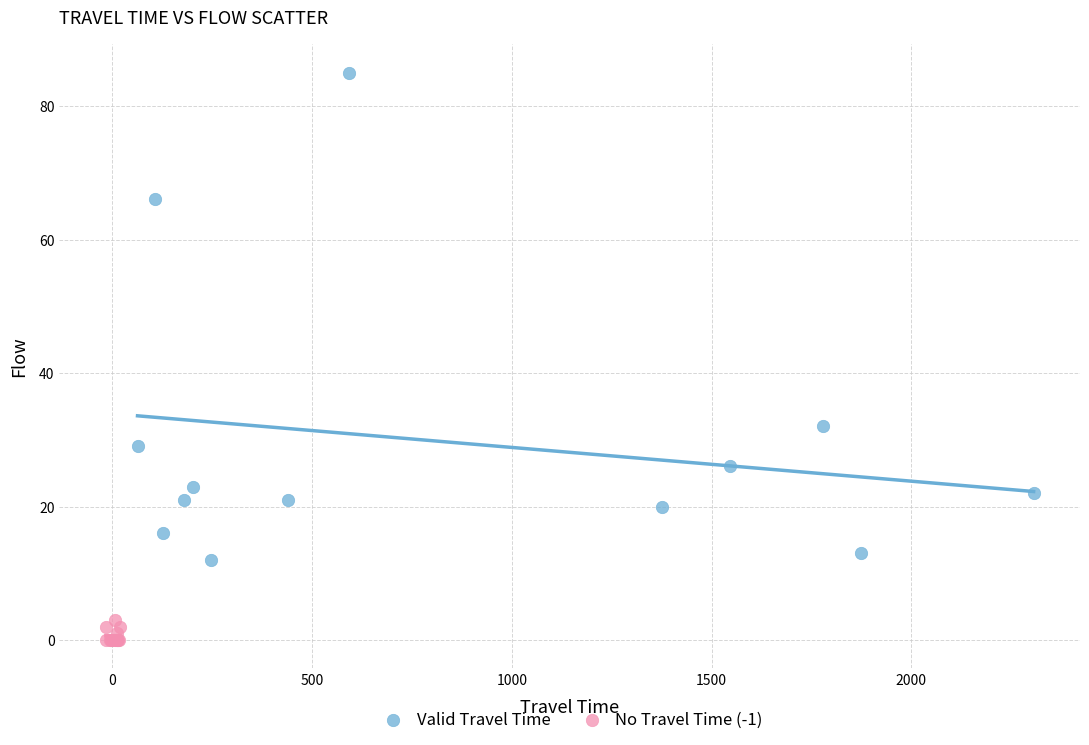

Which series has the widest spread of Y values?

Valid Travel Time